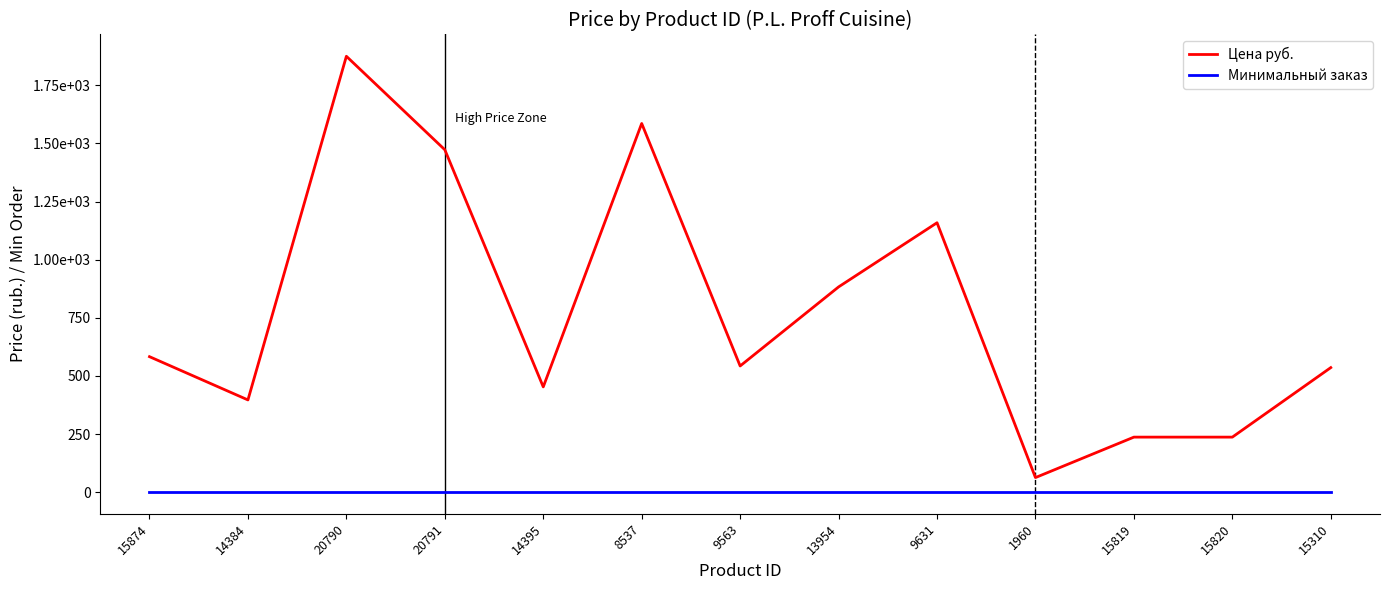

Does the chart have visible grid lines?

No